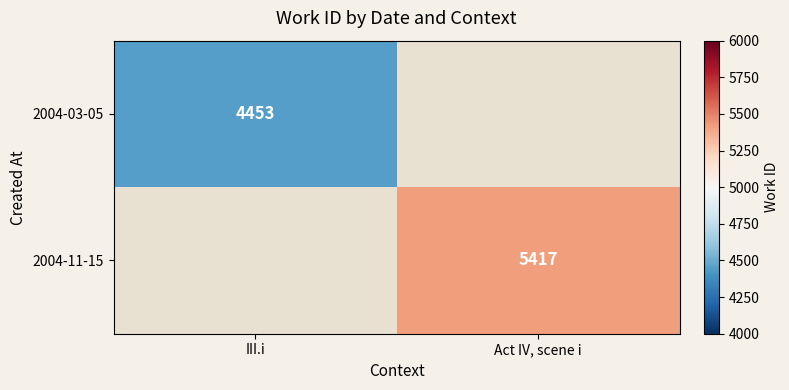

The value of 2004-03-05 at III.i is 7587. True or false?

False